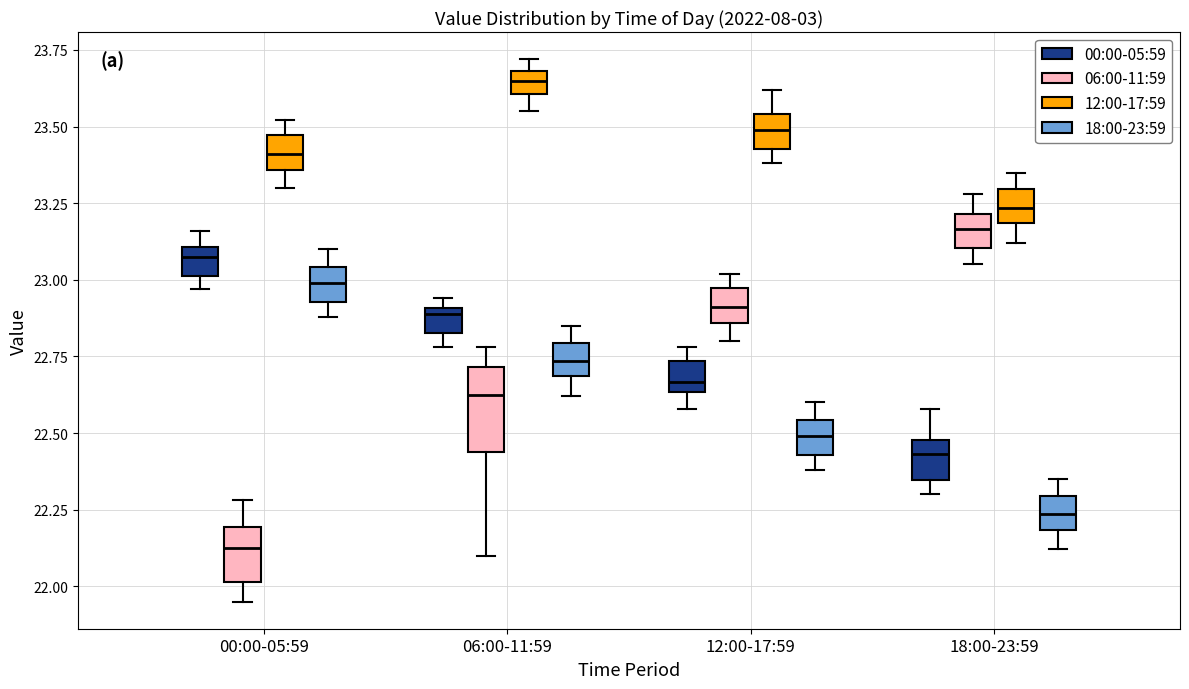

Which box has the highest median line?

06:00-11:59 (12:00-17:59)